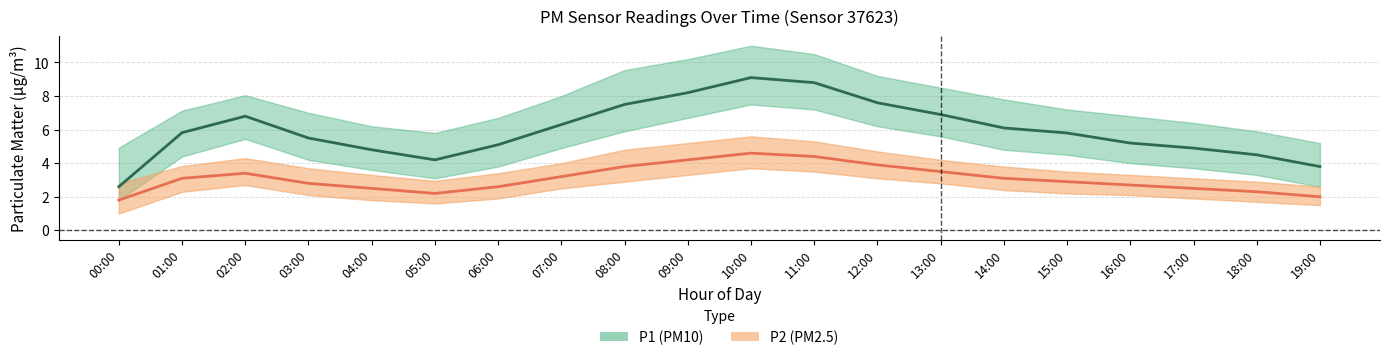

Is this an area chart (filled region under the line)?

No